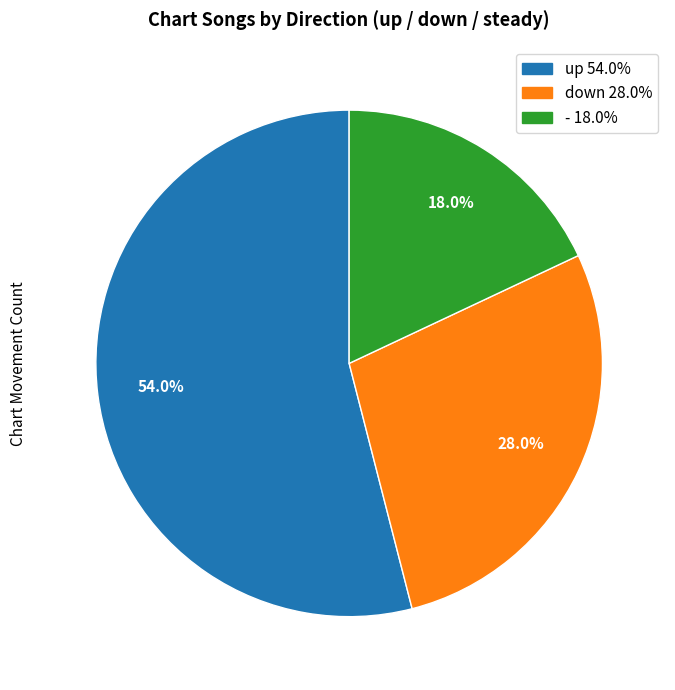

Approximately how many times larger is the value at down compared to -?

1.6